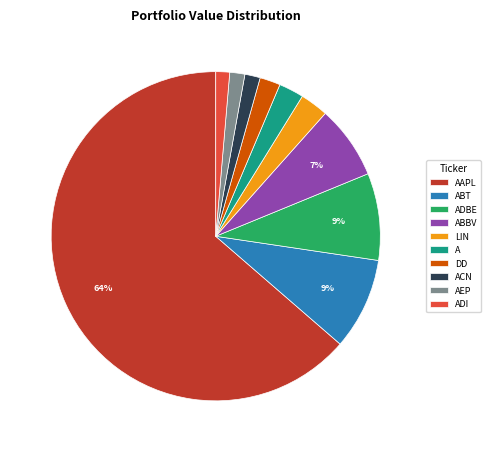

Which slice is the largest?

AAPL